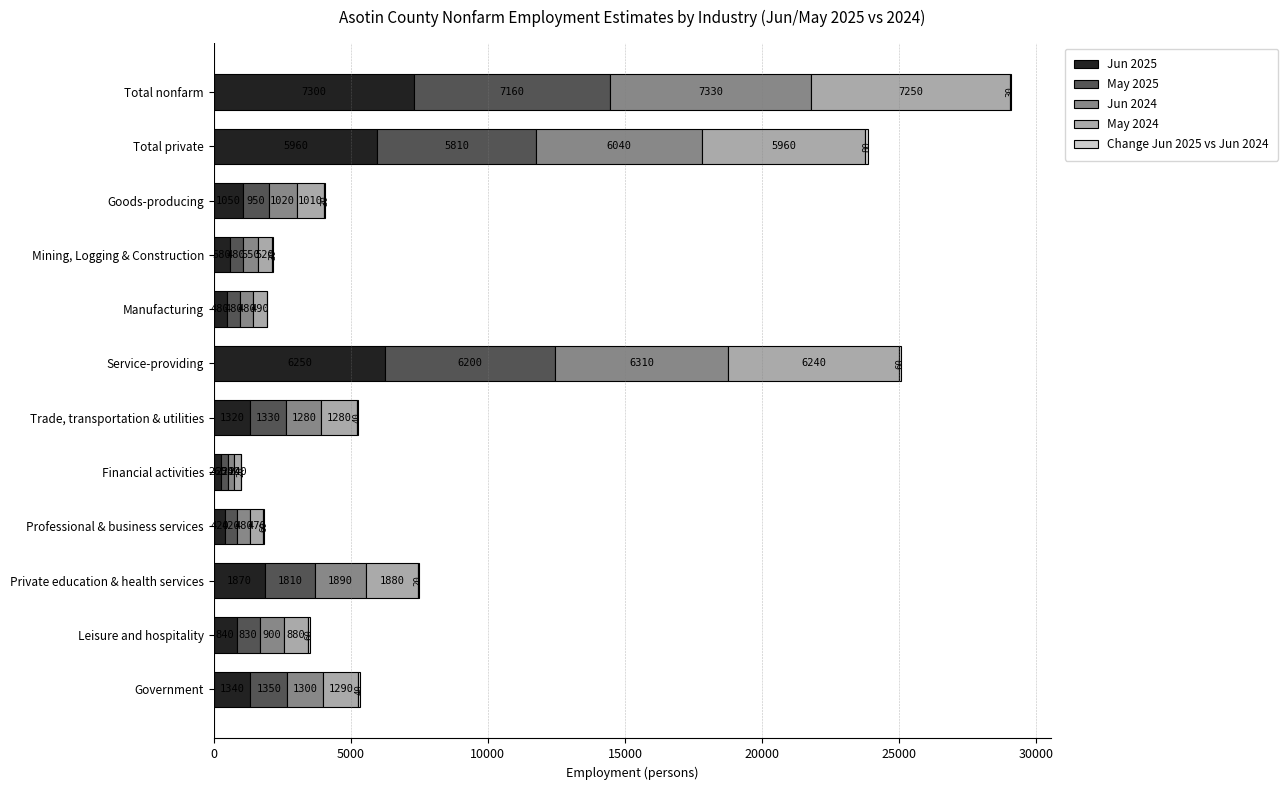

How many categories are shown in the chart?

12